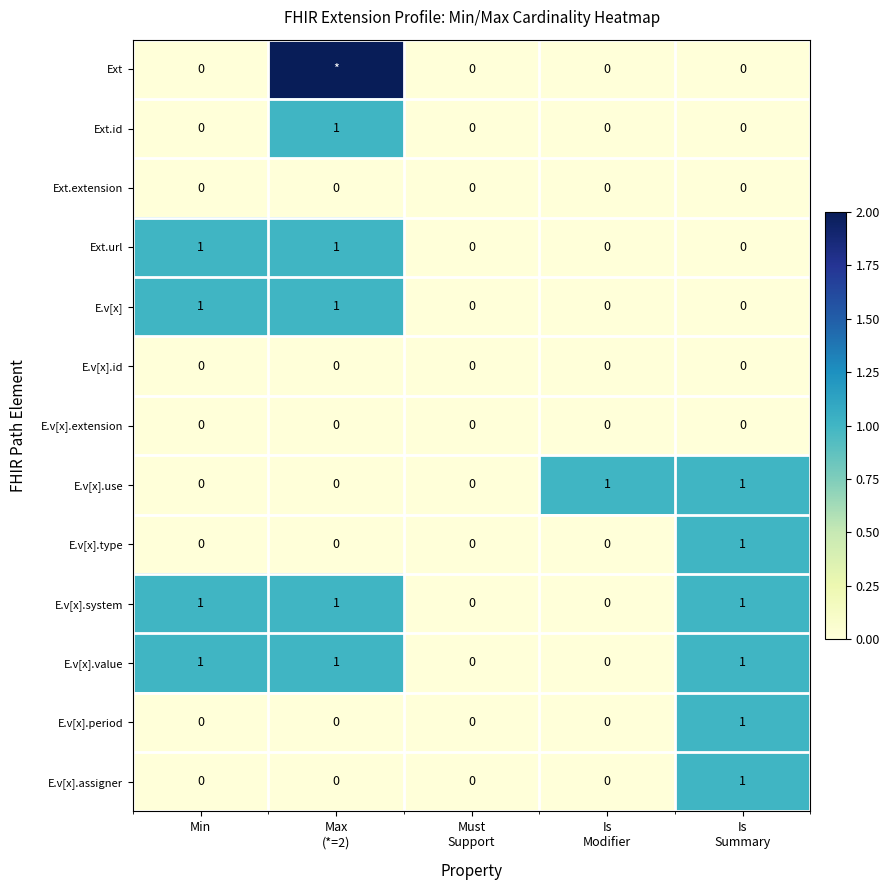

At which category is the sum across all series the highest?

Max
(*=2)